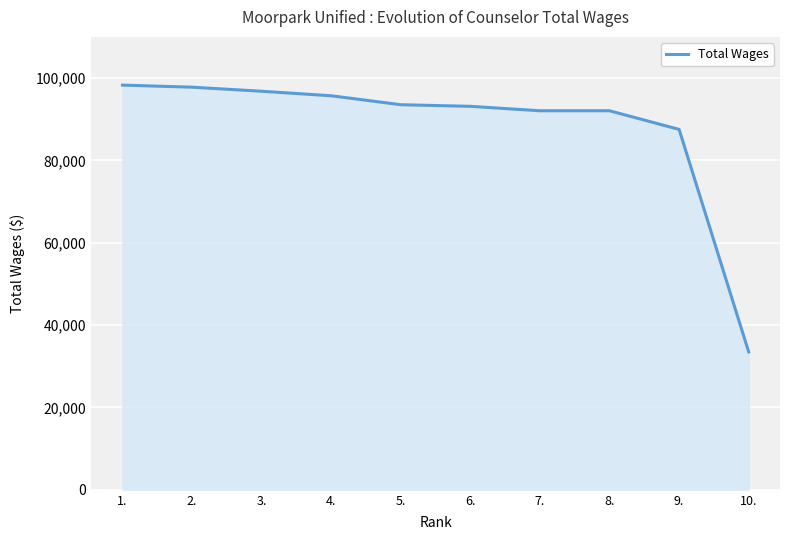

At which label is the value closest to 65886?

9.